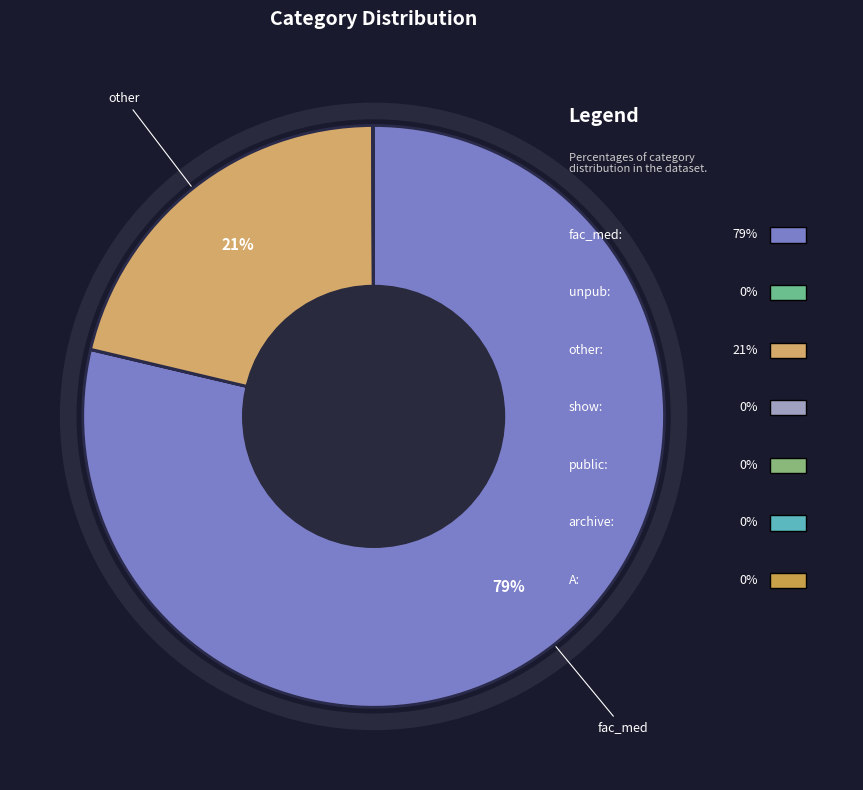

Which category accounts for the majority?

fac_med